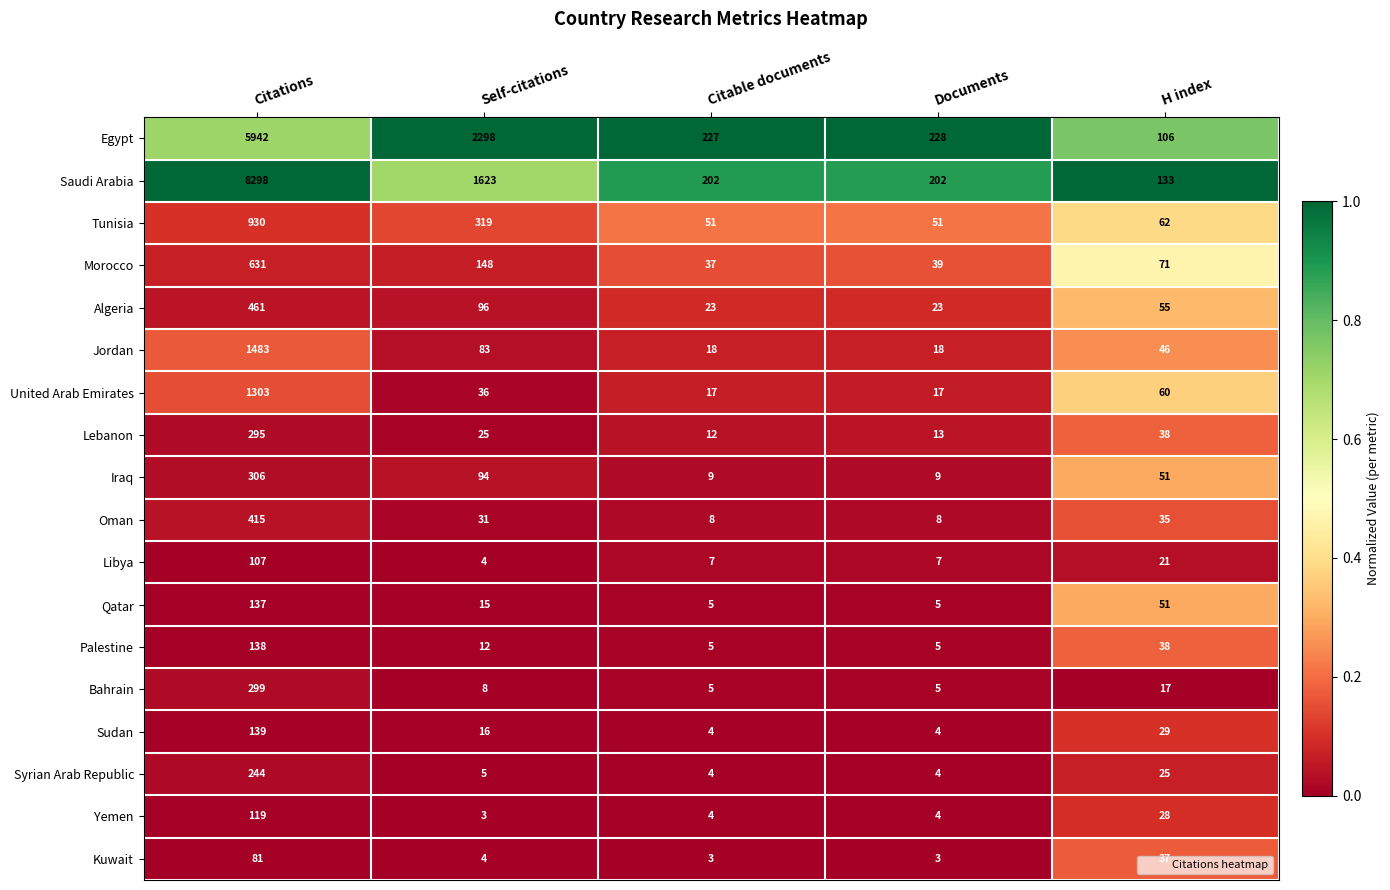

The value of Qatar at Citable documents is 7. True or false?

False